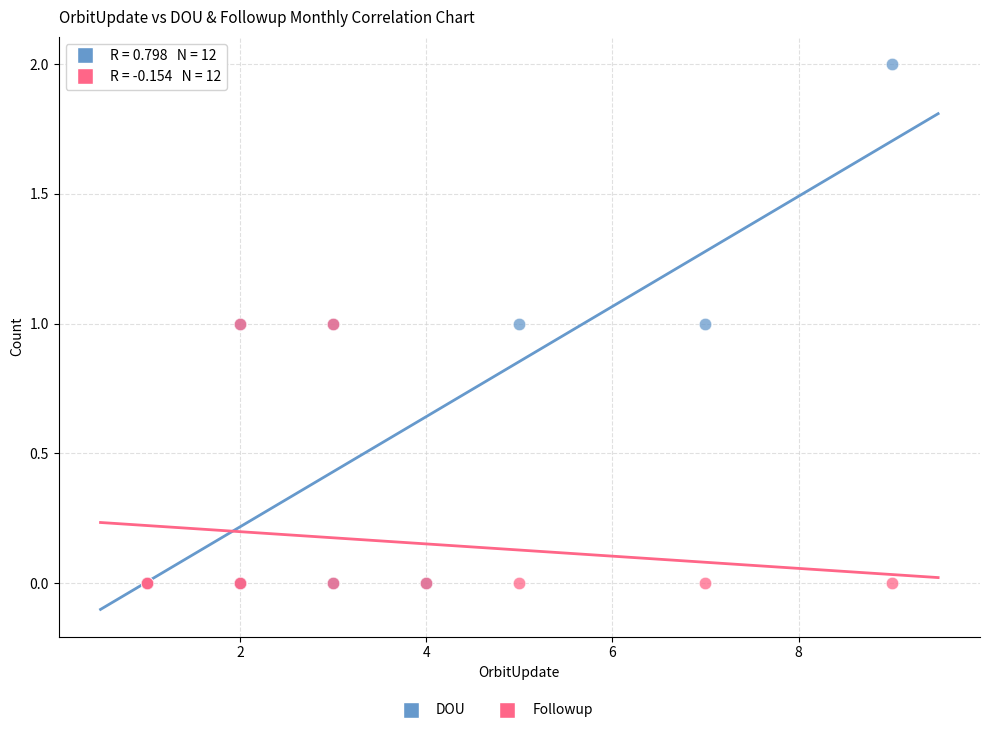

Which series has the widest spread of Y values?

DOU